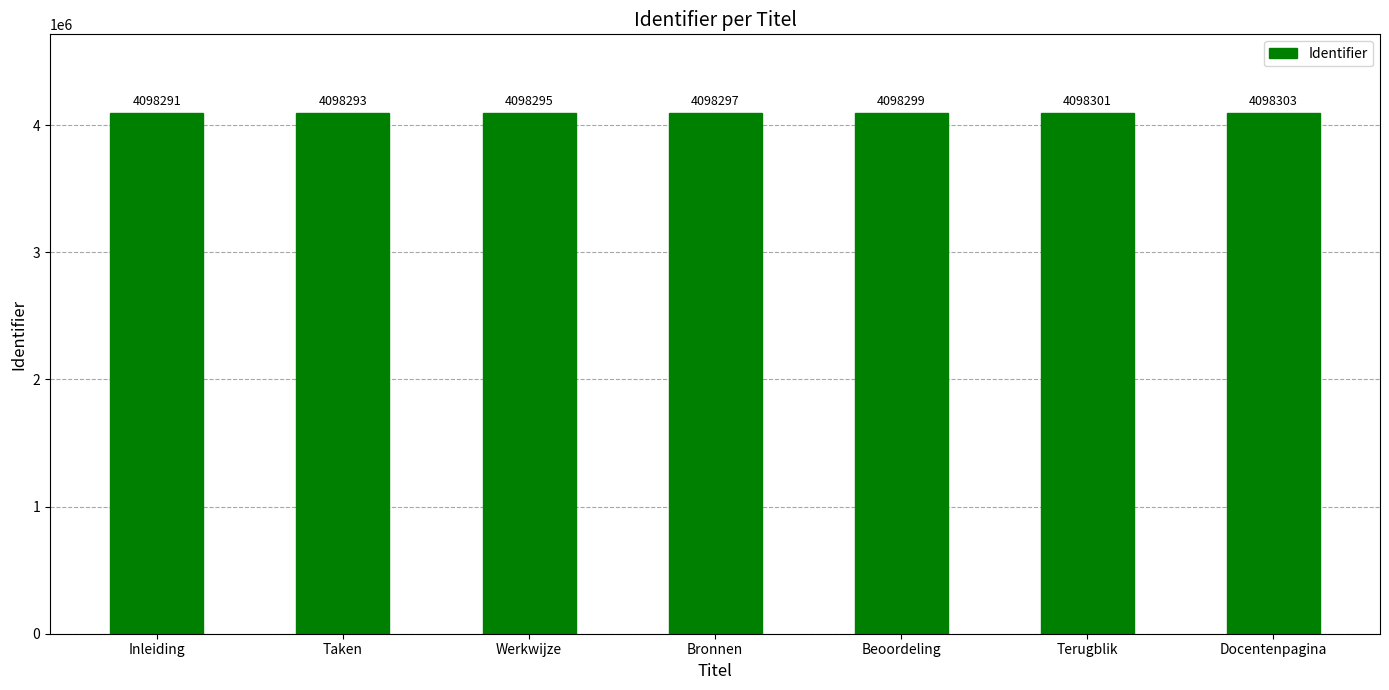

How many data points does each series have?

7